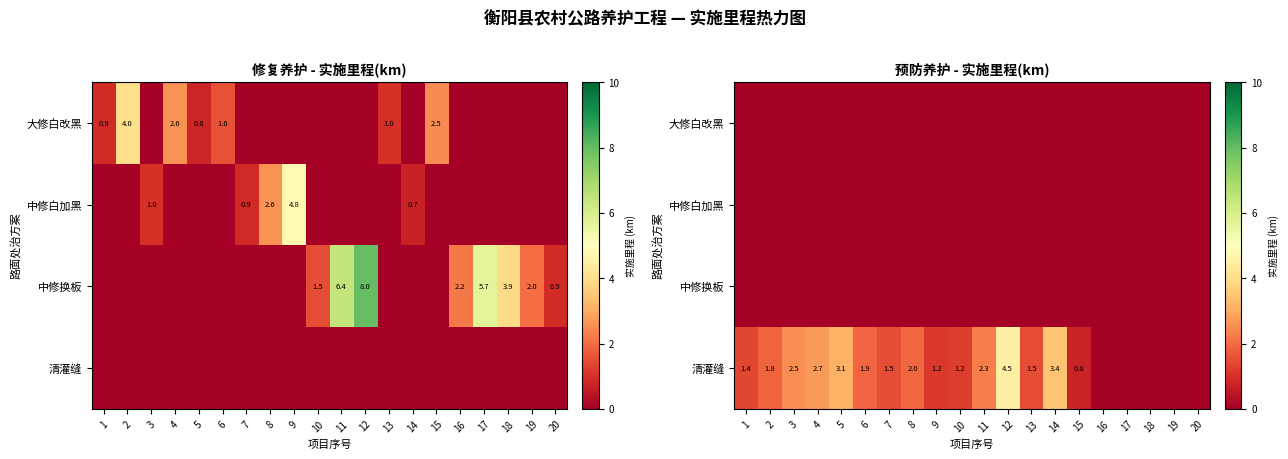

Which series has the largest total across all categories?

清灌缝